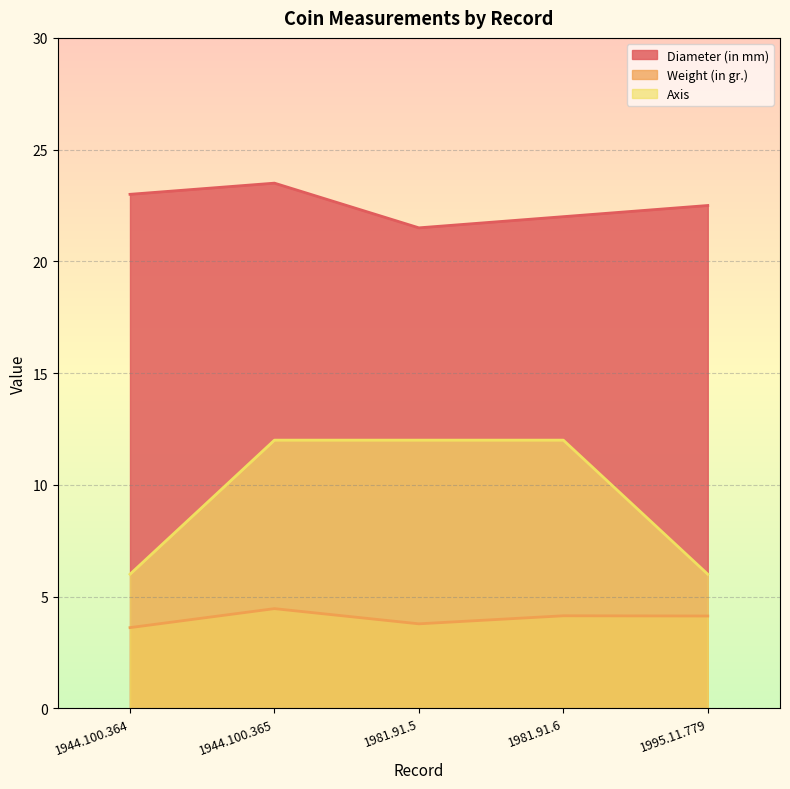

True or false: Axis has a value of 6.0 at 1944.100.364.

True